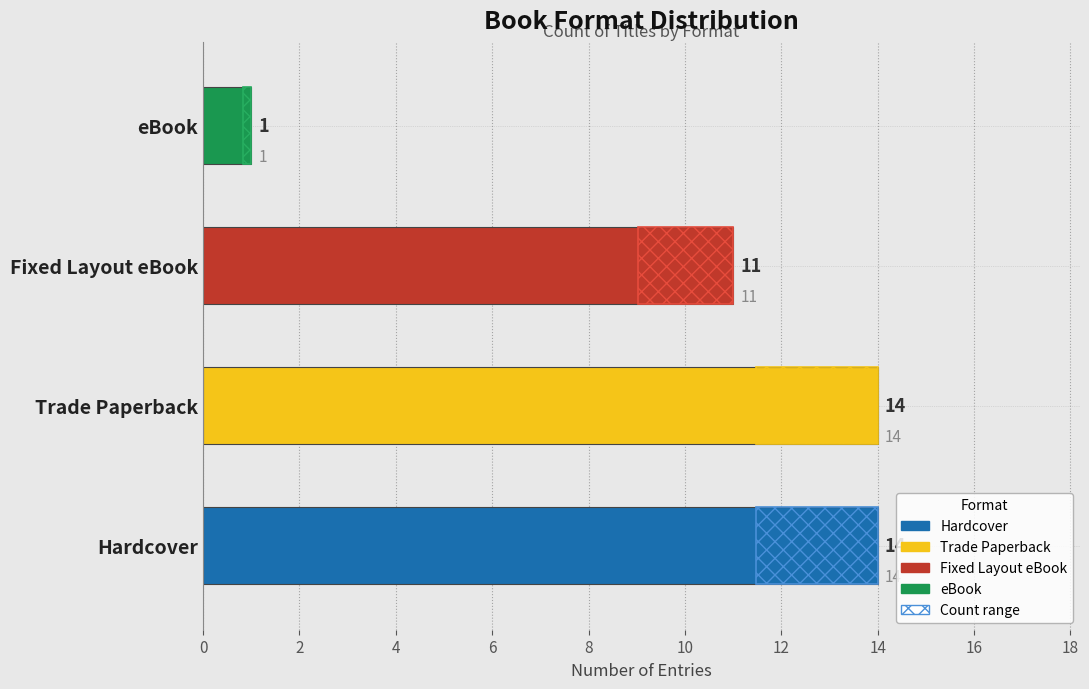

What is the maximum value shown in the chart?

14